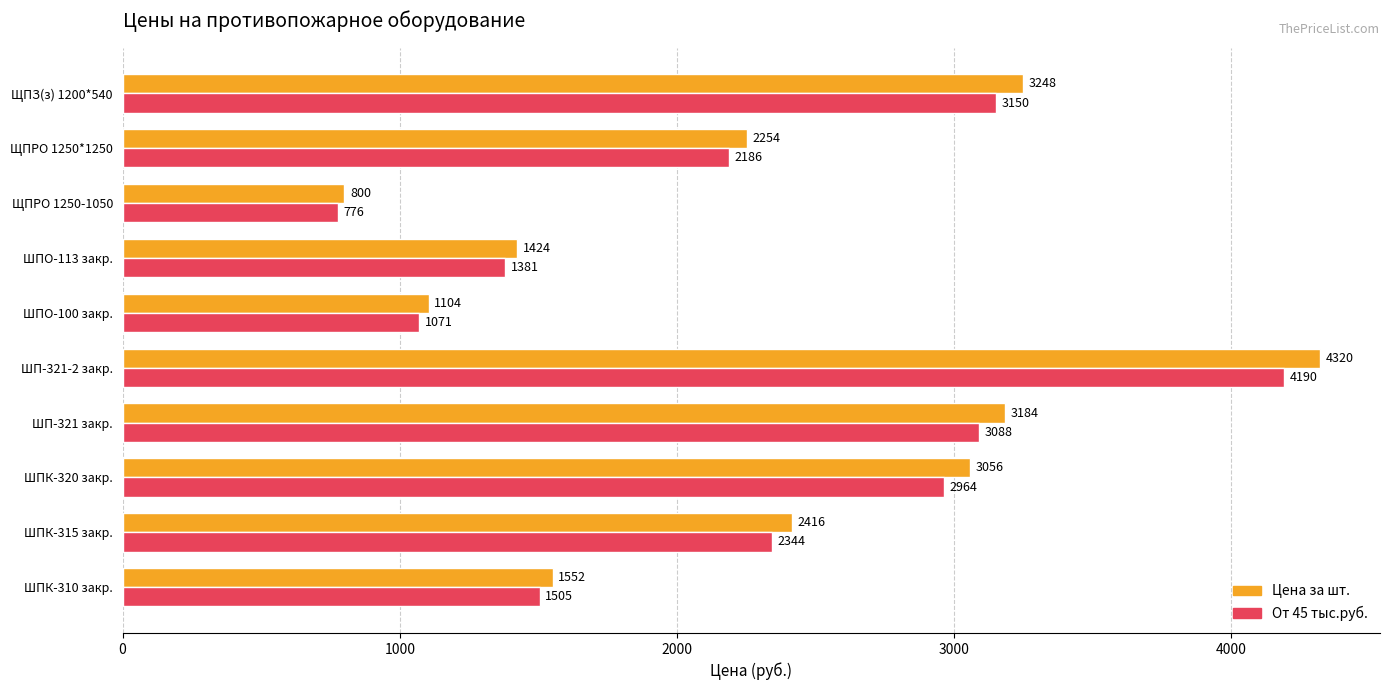

Is it true that От 45 тыс.руб. equals 2186 at ЩПРО 1250*1250?

True